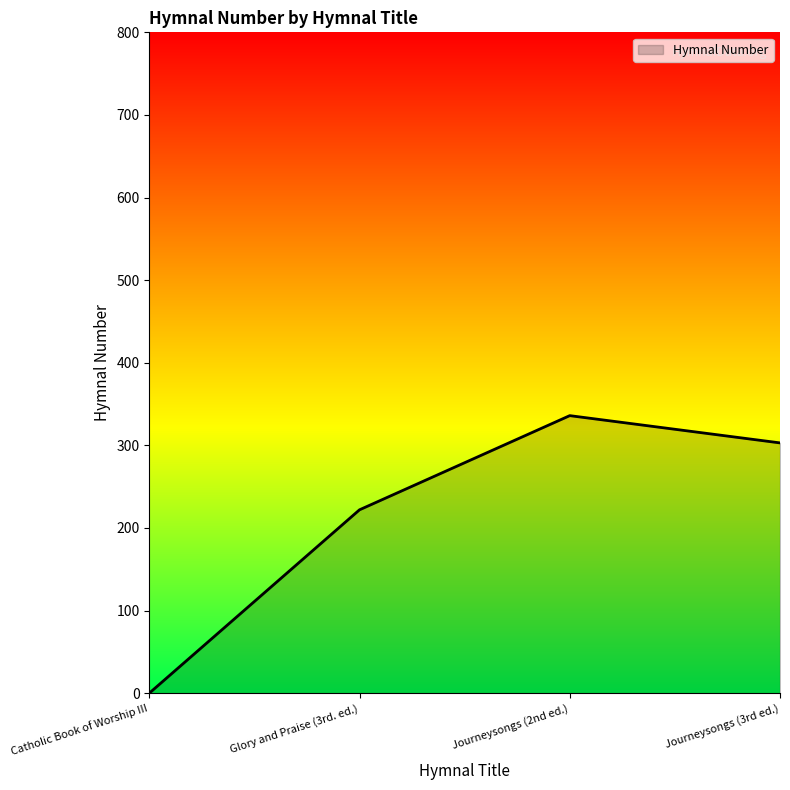

Which has a higher value, Journeysongs (2nd ed.) or Journeysongs (3rd ed.)?

Journeysongs (2nd ed.)